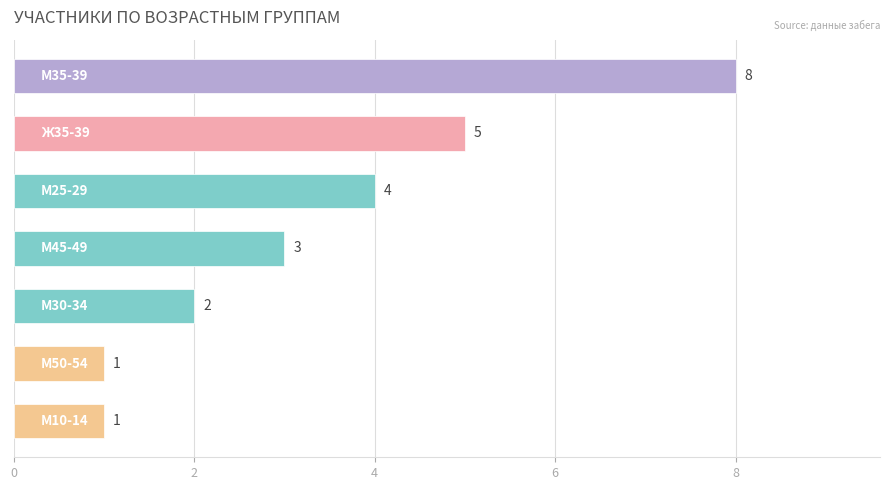

What is the value of the 4th bar from the top?

3